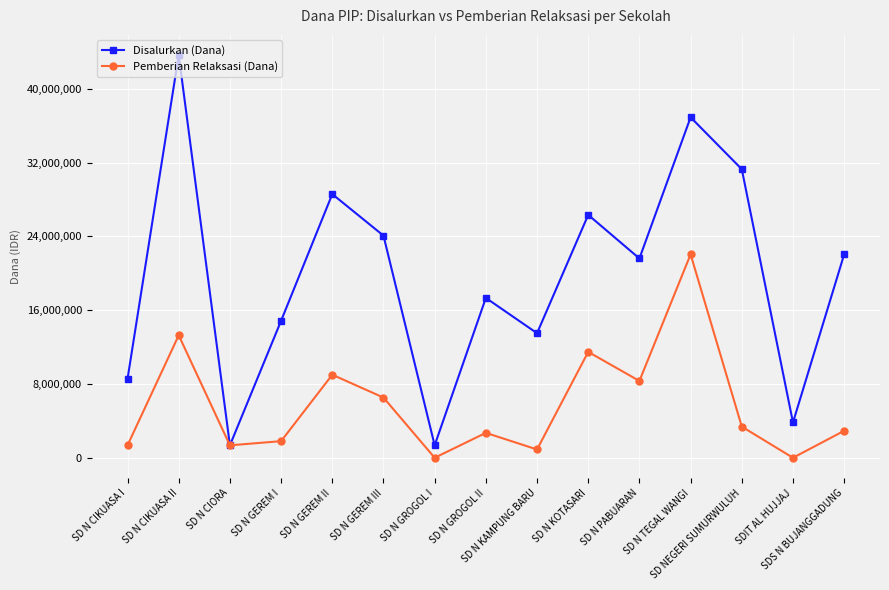

What is the average value of the Pemberian Relaksasi (Dana) series?

5670000